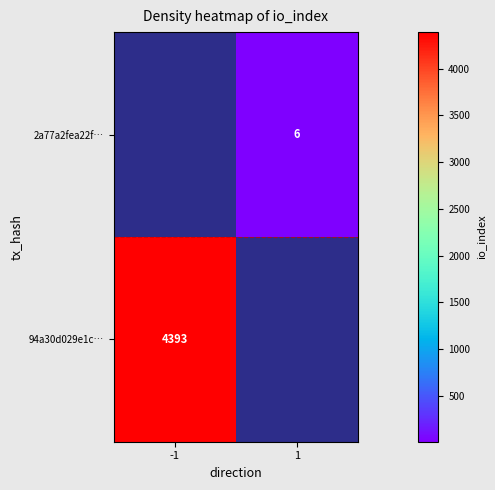

What is the smallest value displayed?

6.0